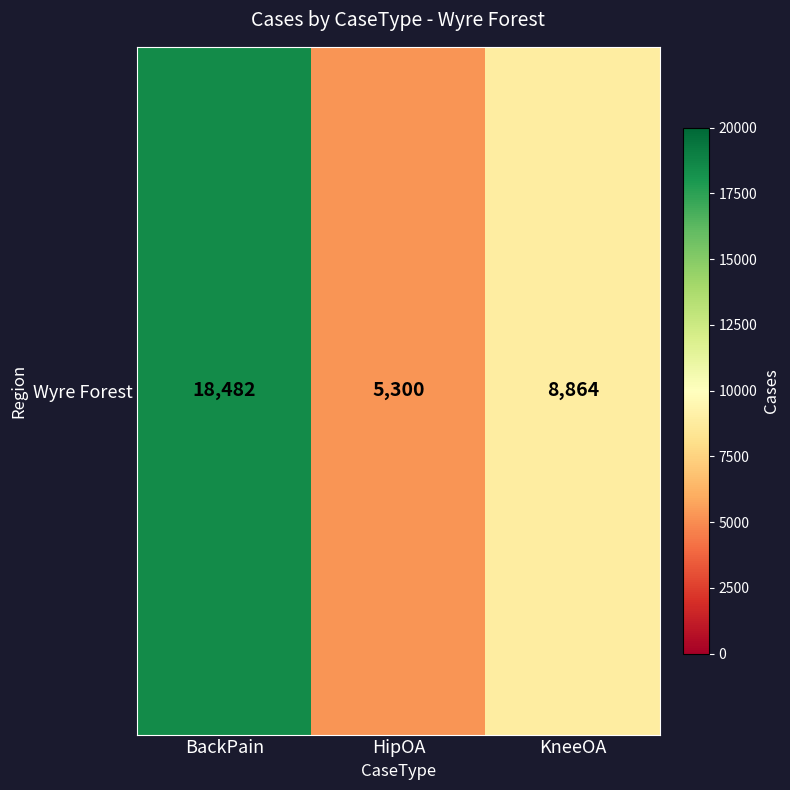

What is the sum of all values?

32646